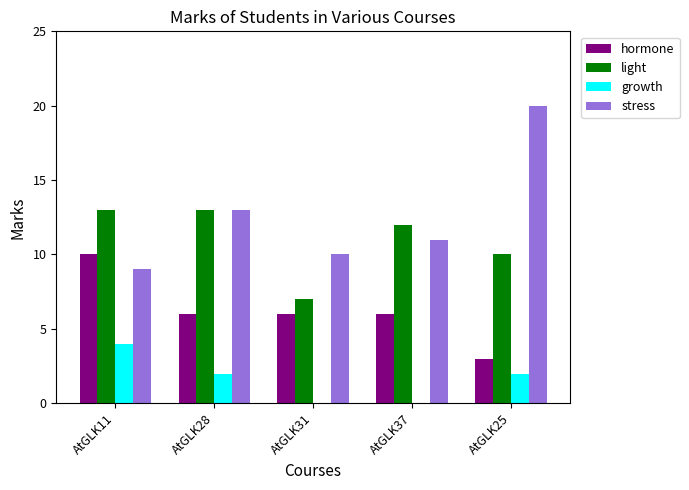

At which label does growth reach its peak?

AtGLK11